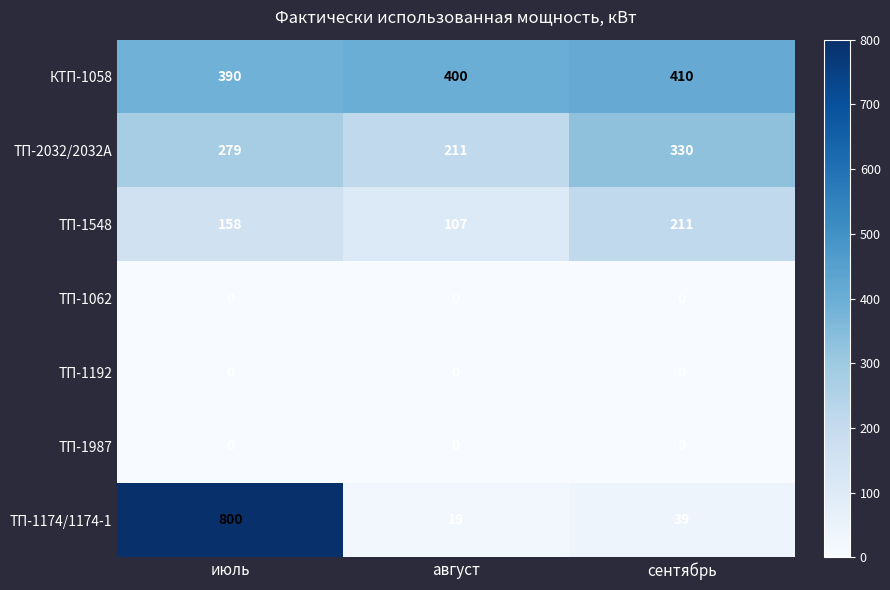

How many data points does each series have?

3